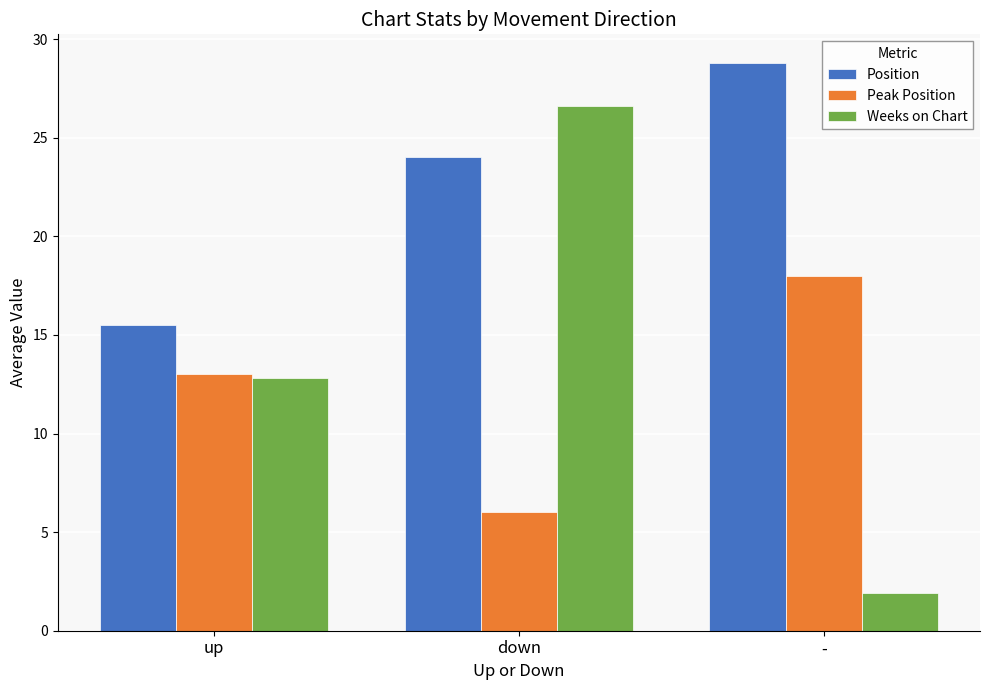

Reading left to right, transcribe all the data shown in this chart.

Position: up=15.5	down=24.0	-=28.8
Peak Position: up=13.0	down=6.0	-=18.0
Weeks on Chart: up=12.8	down=26.6	-=1.9